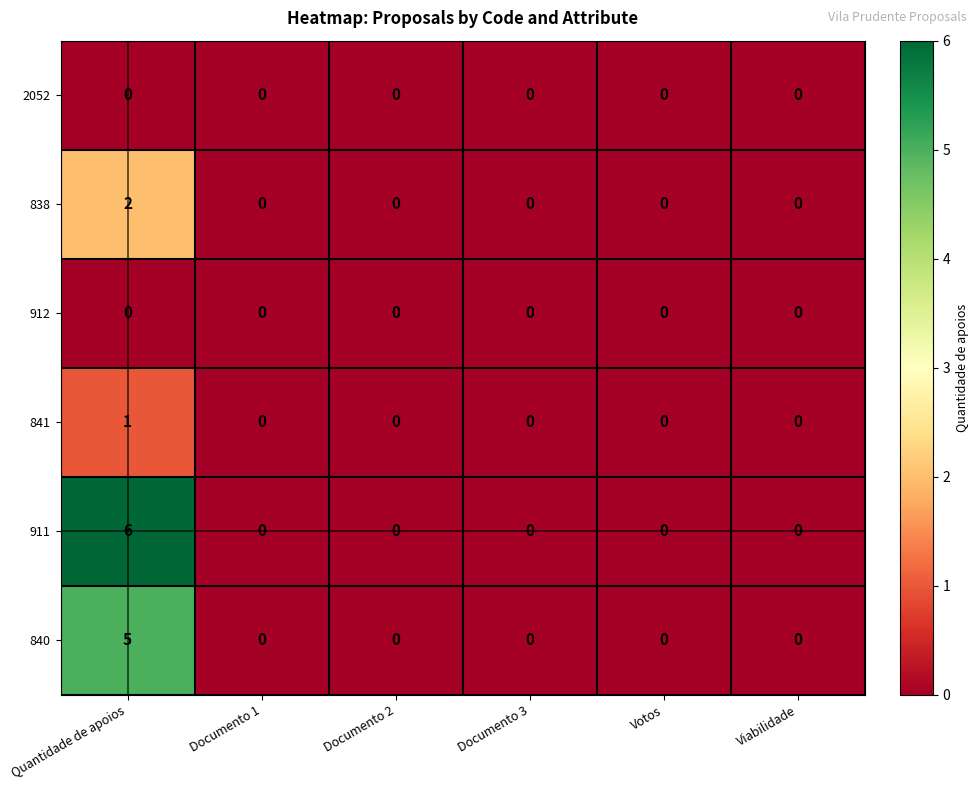

Which category has the highest value across all series?

Quantidade de apoios